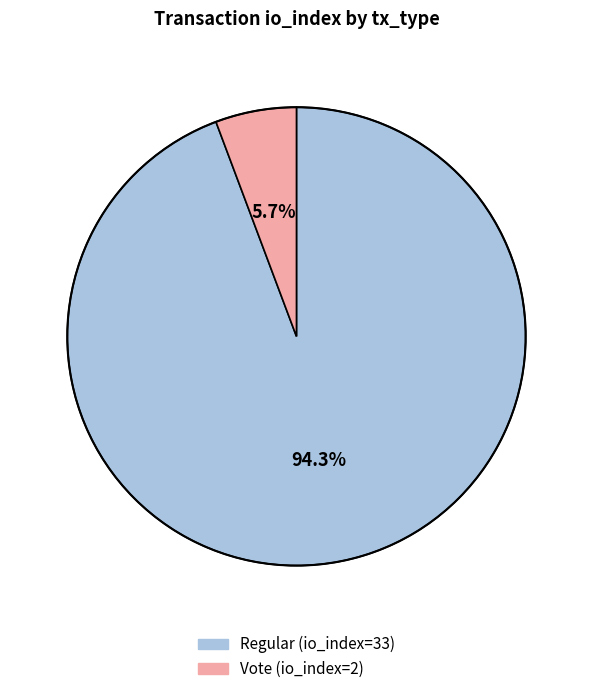

What is the smallest slice in the pie chart?

Vote (io_index=2)